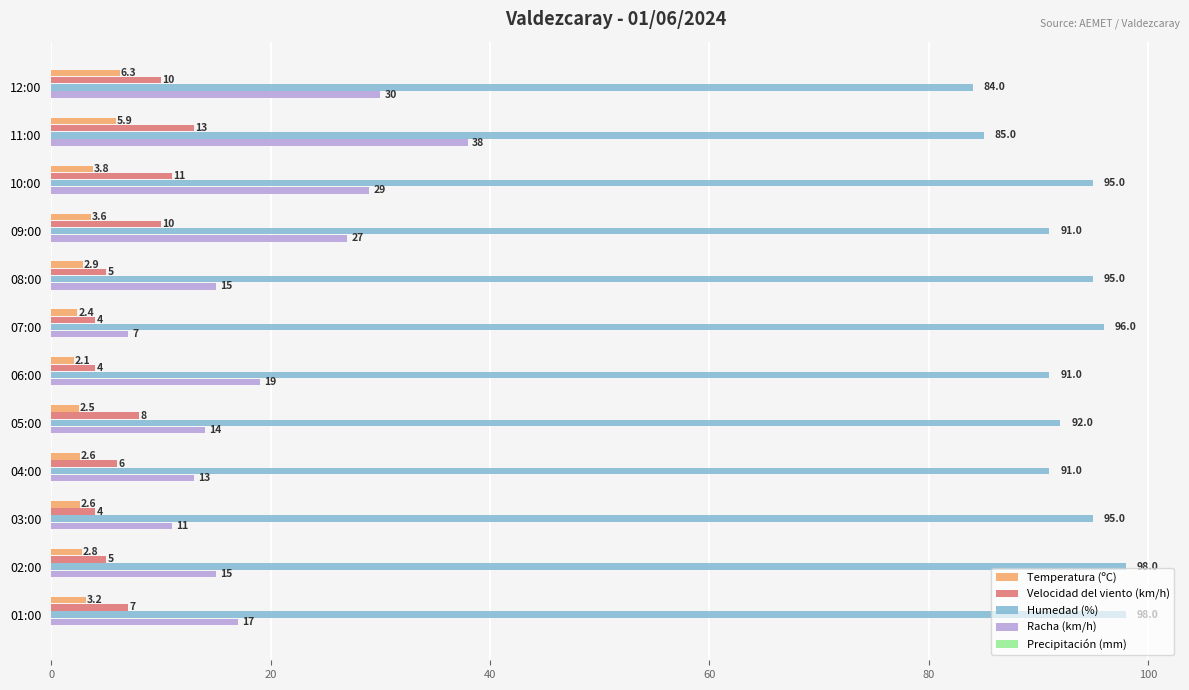

Where is Temperatura (ºC) nearest to the value 4?

10:00